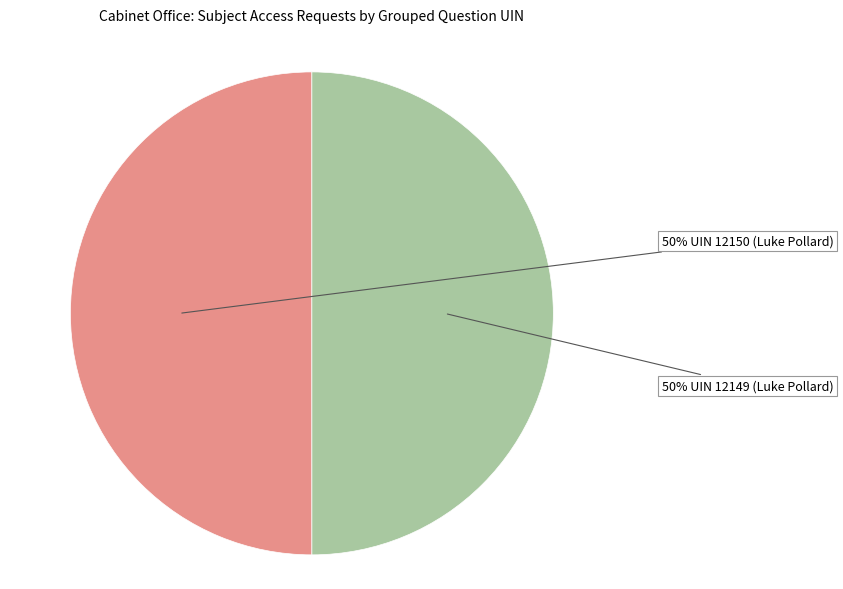

To the nearest percent, what is the average slice percentage?

50%